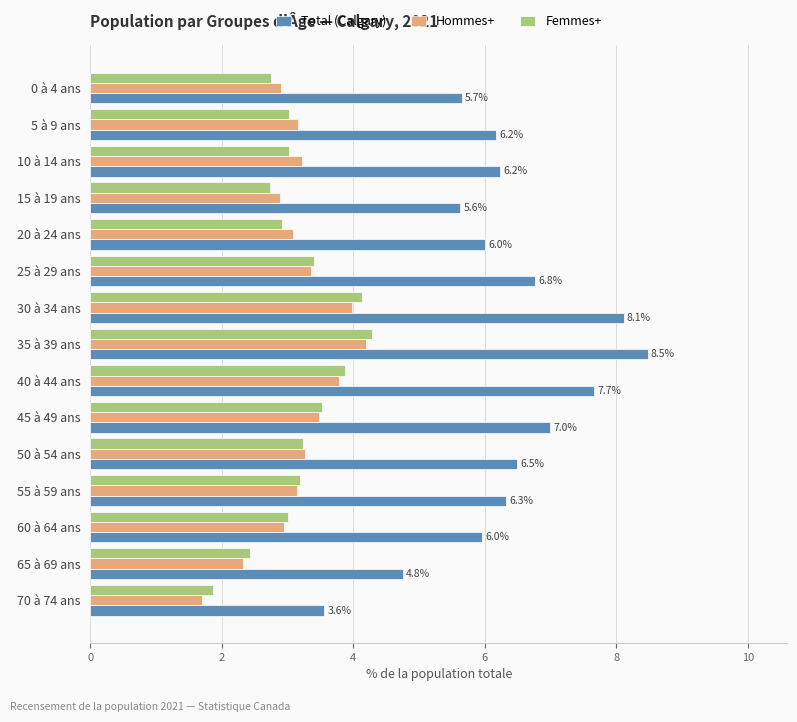

At how many categories does at least one series exceed 2?

15